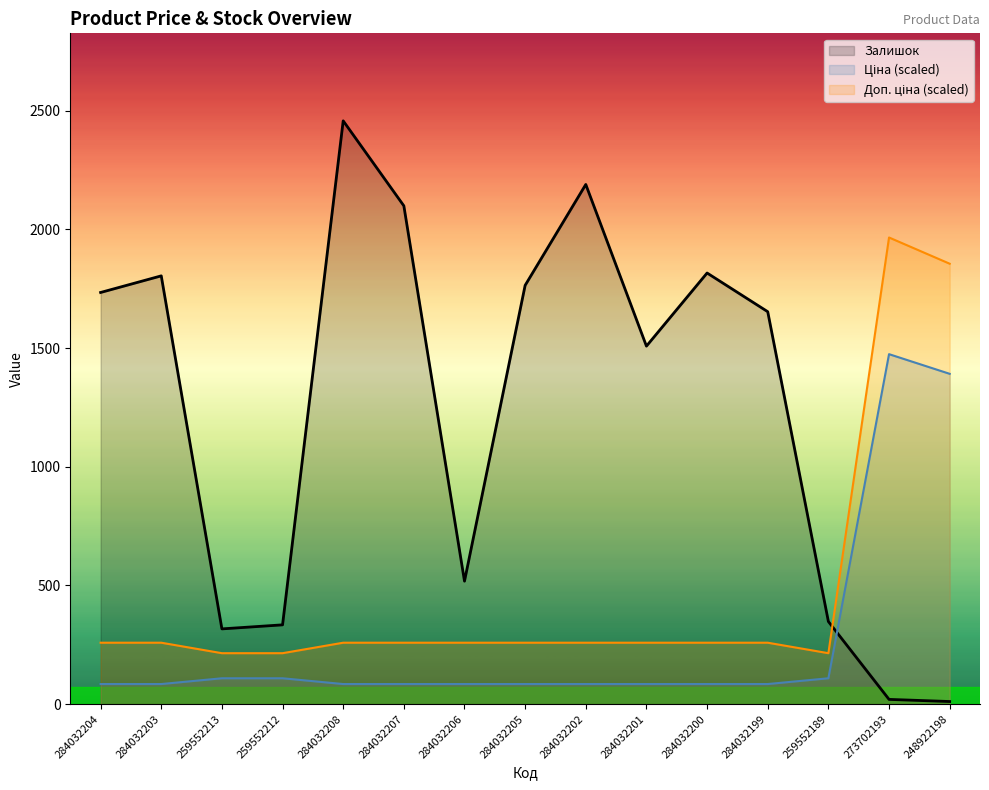

How many lines are shown in the chart?

3